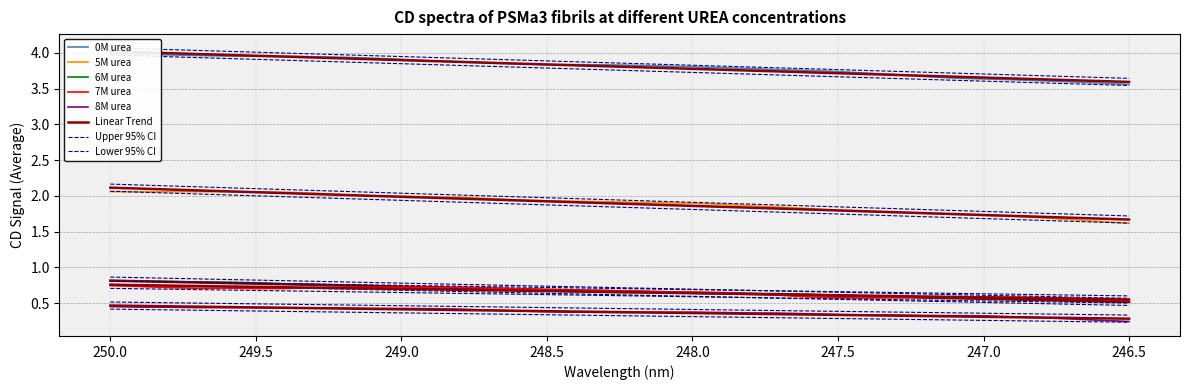

True or false: 5M urea and 7M urea intersect in this chart.

False